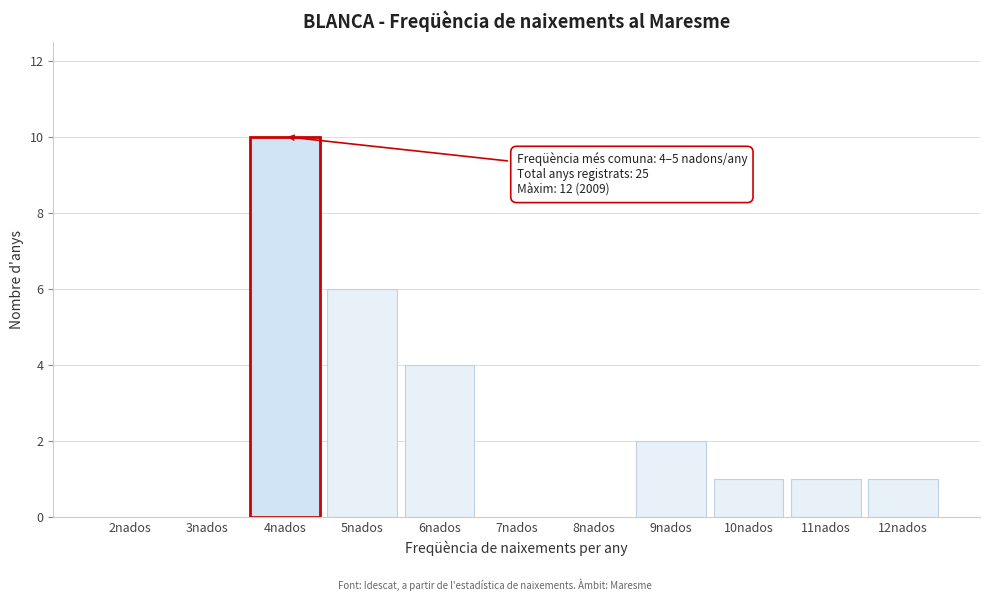

Reading right to left, list all the values displayed in this chart.

12nados=1	11nados=1	10nados=1	9nados=2	8nados=0	7nados=0	6nados=4	5nados=6	4nados=10	3nados=0	2nados=0